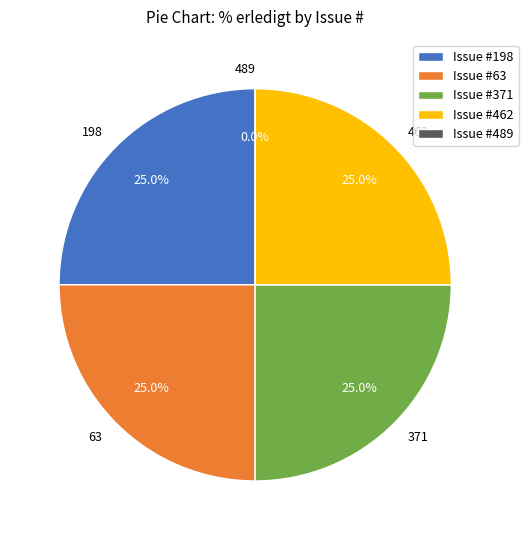

Between 63 and 371, which is larger?

63